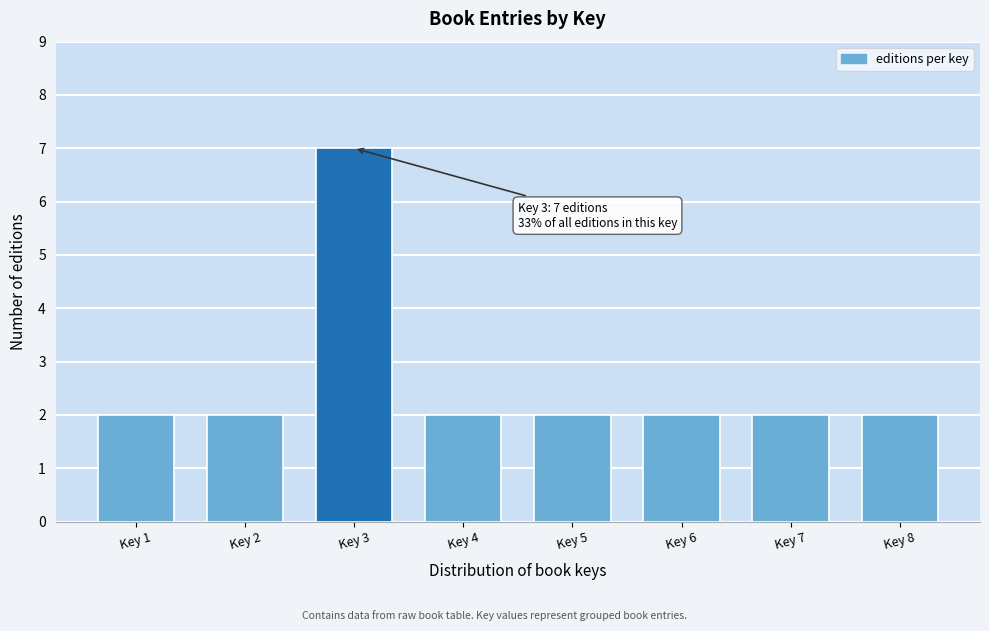

Reading right to left, extract all data points from this chart.

2	2	2	2	2	7	2	2